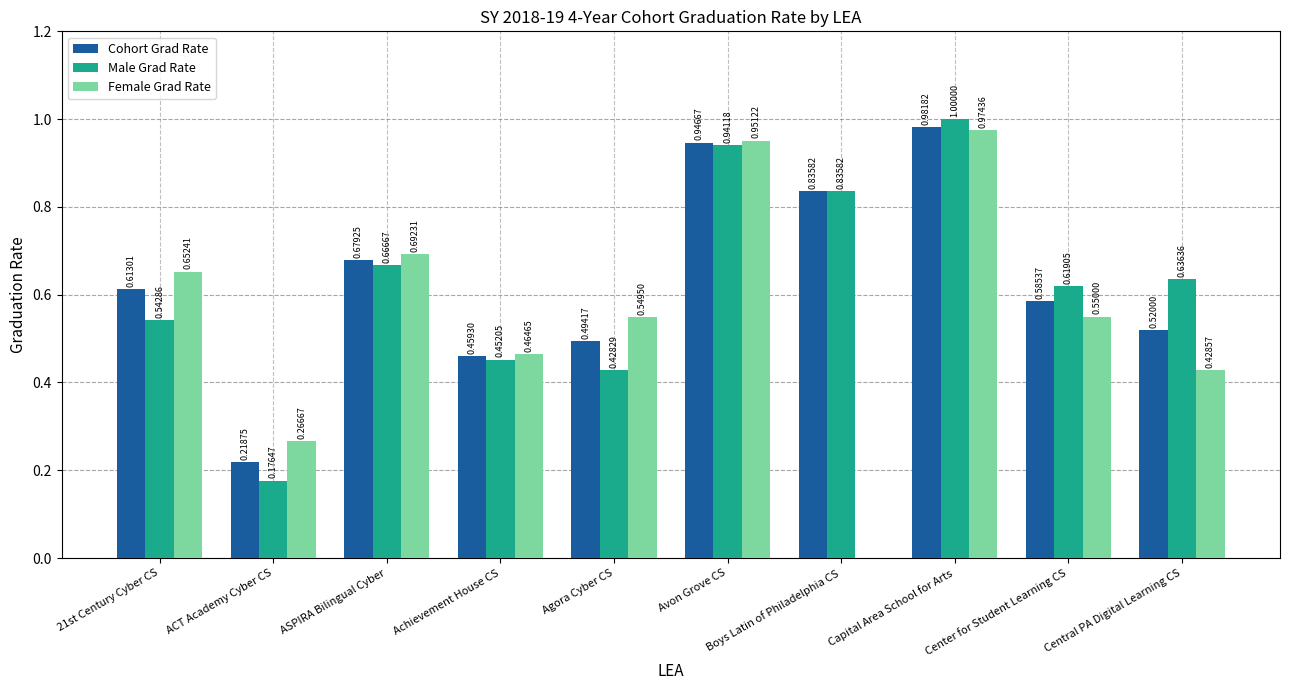

At which label is Cohort Grad Rate closest to 0?

ACT Academy Cyber CS